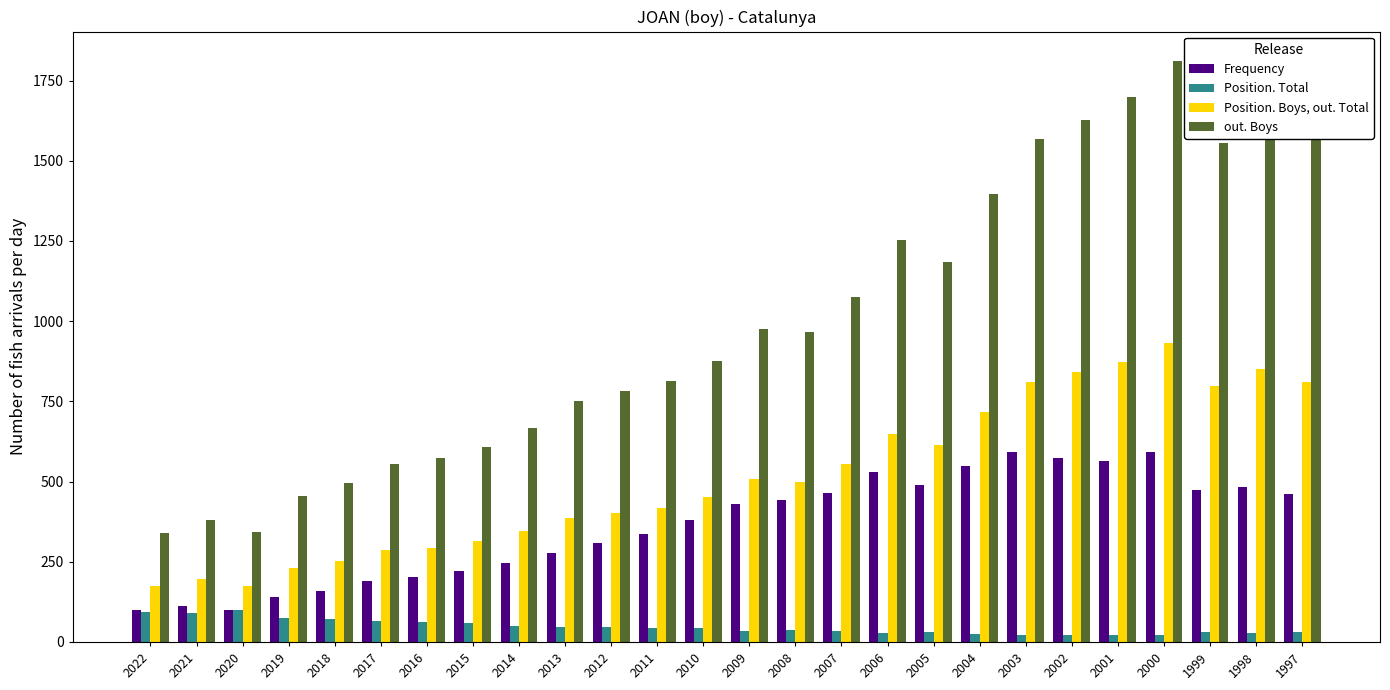

What is the difference between the maximum and minimum values in the Position. Boys, out. Total series?

758